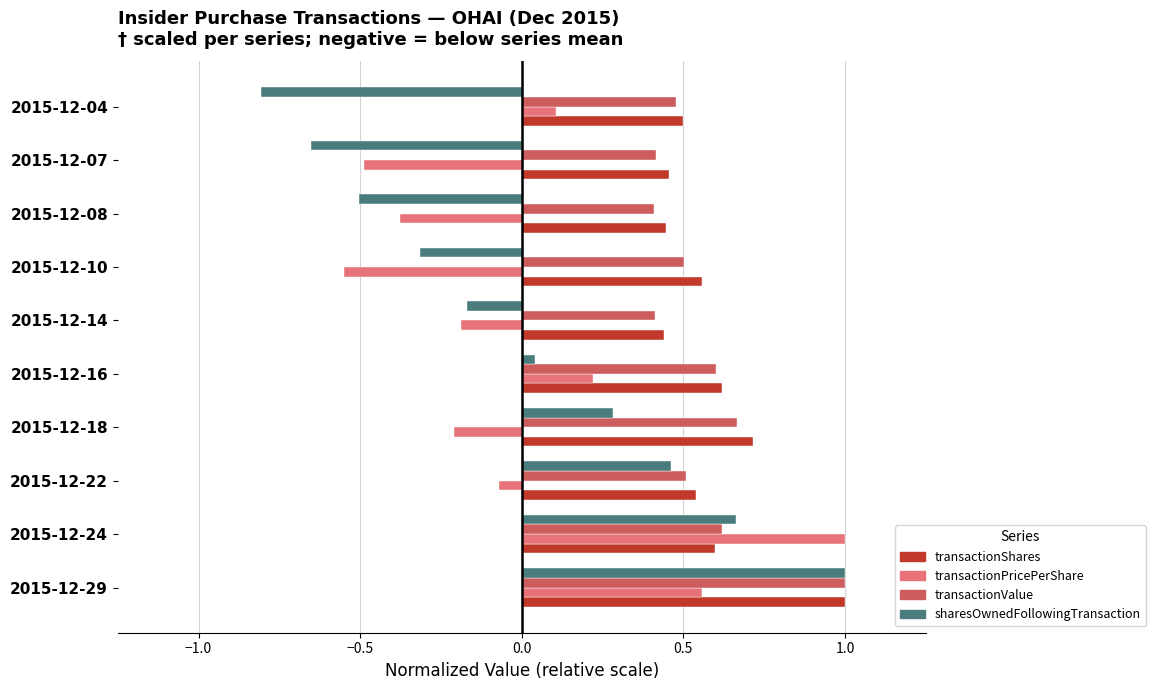

At how many categories does at least one series exceed 0?

10